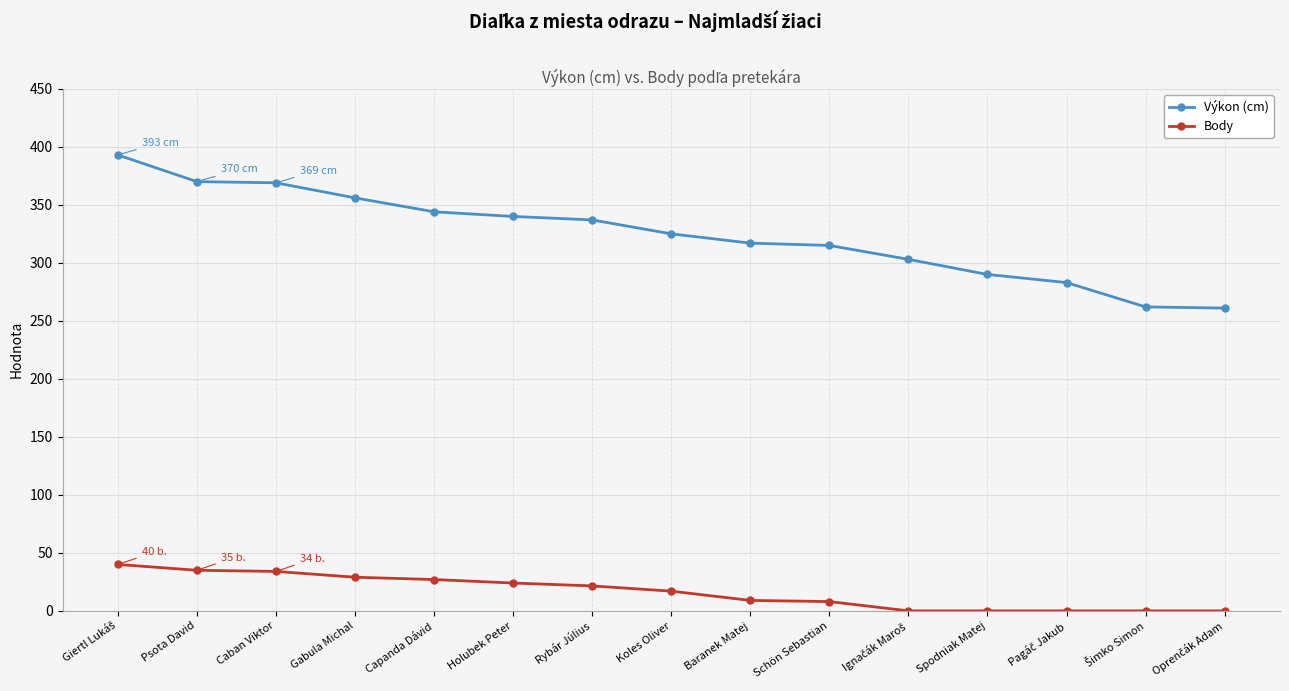

True or false: Body and Výkon (cm) intersect in this chart.

False